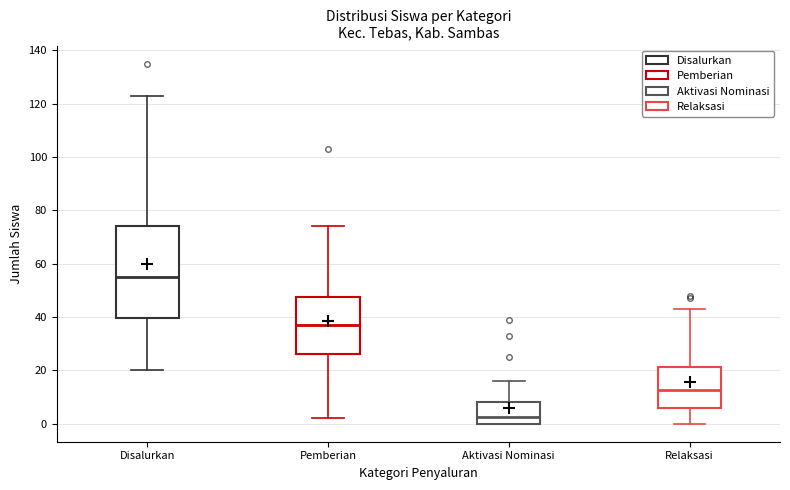

Where does the median line of the box for Relaksasi sit on the y-axis? The values are not printed on the chart, so give them approximately, as read against the axis.

12